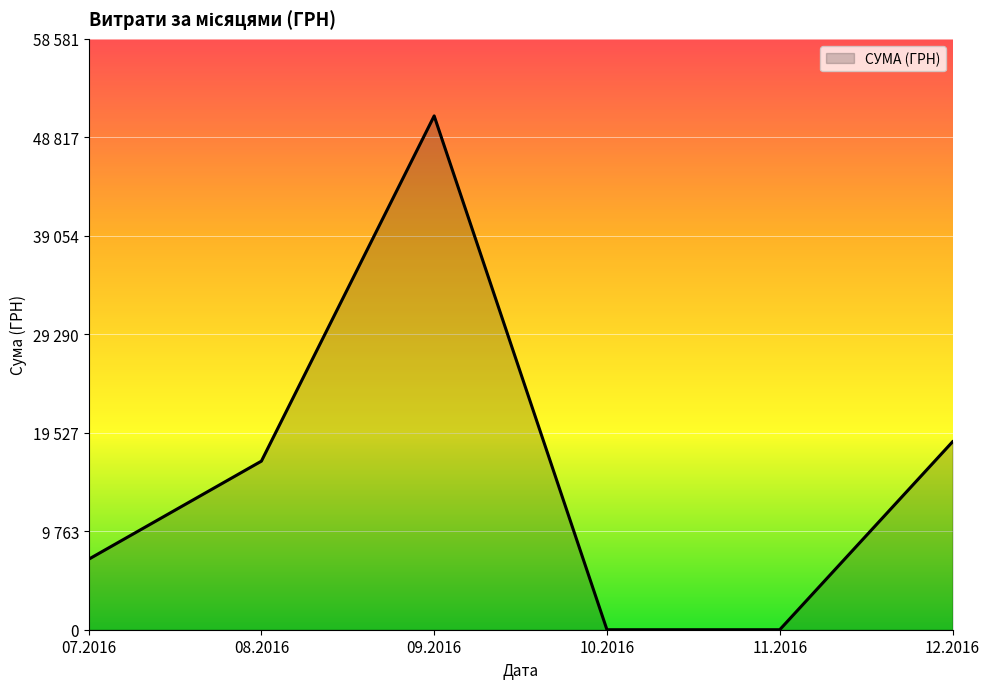

Does the chart have visible grid lines?

Yes